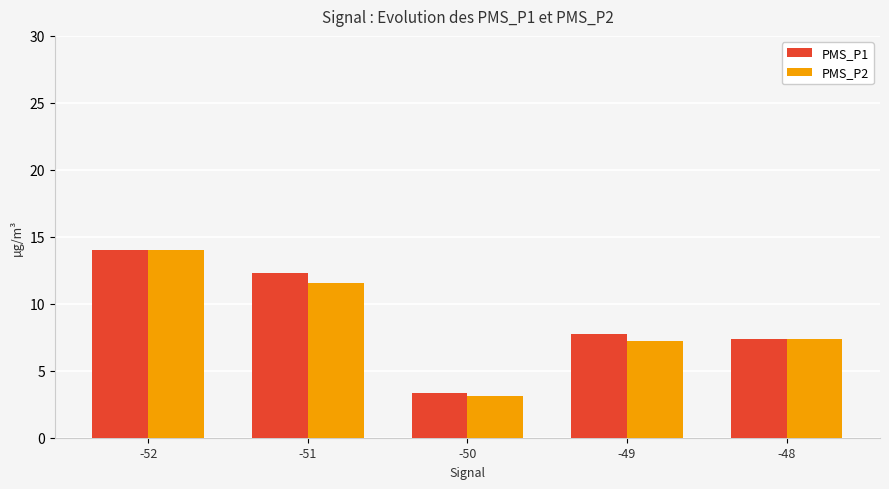

What is the greatest value displayed?

14.0